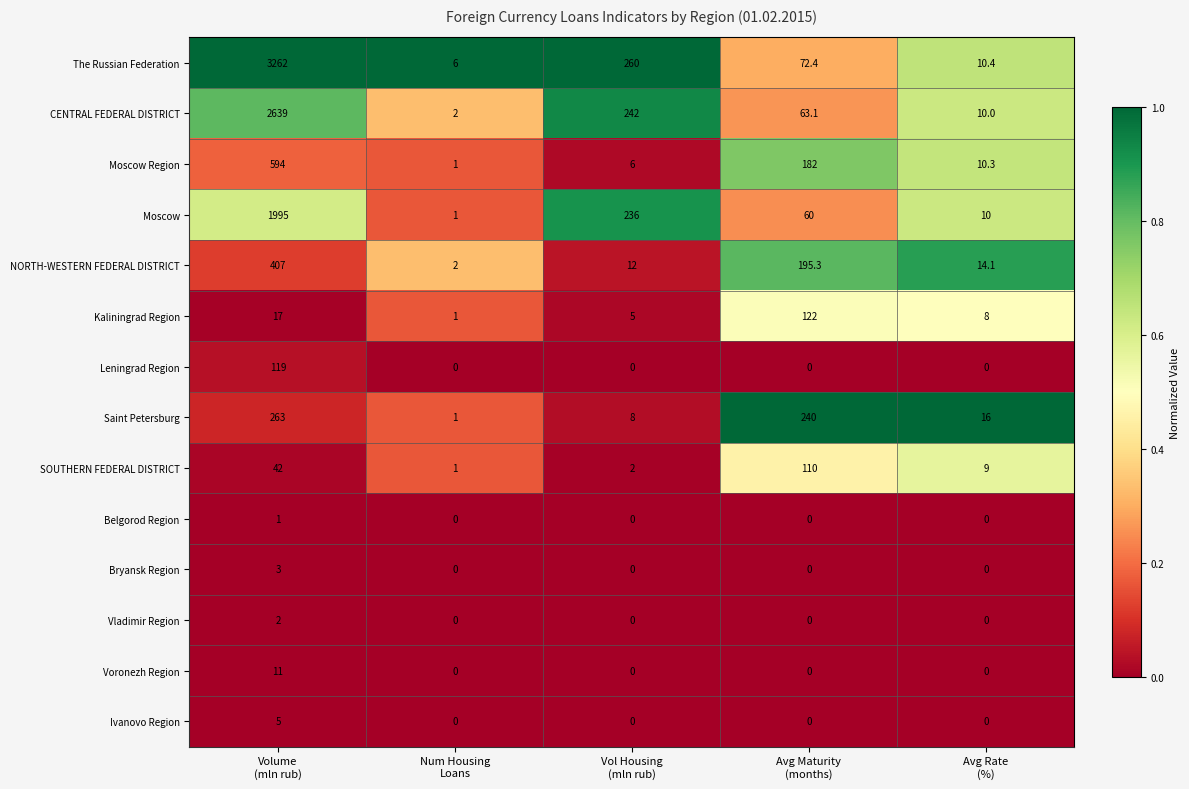

List the series in order of their peak value, lowest first.

Belgorod Region, Vladimir Region, Bryansk Region, Ivanovo Region, Voronezh Region, SOUTHERN FEDERAL DISTRICT, Leningrad Region, Kaliningrad Region, Saint Petersburg, NORTH-WESTERN FEDERAL DISTRICT, Moscow Region, Moscow, CENTRAL FEDERAL DISTRICT, The Russian Federation